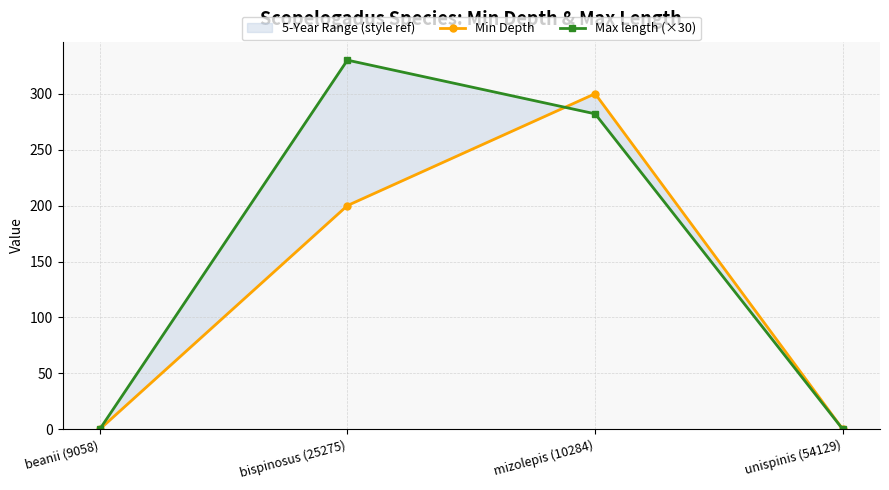

What is the sum of all Max length (×30) values?

612